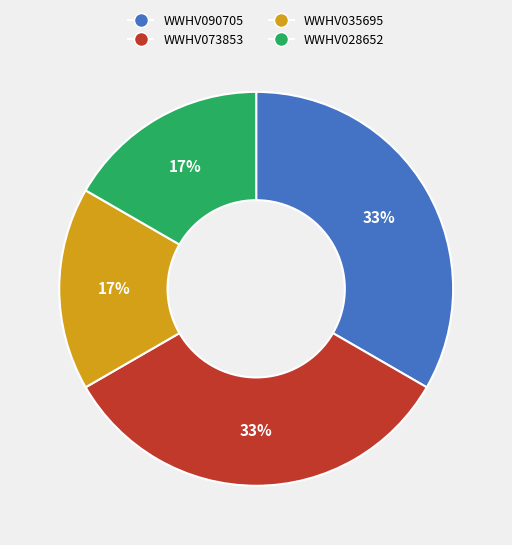

Is it true that WWHV090705 is 33% of the pie?

True